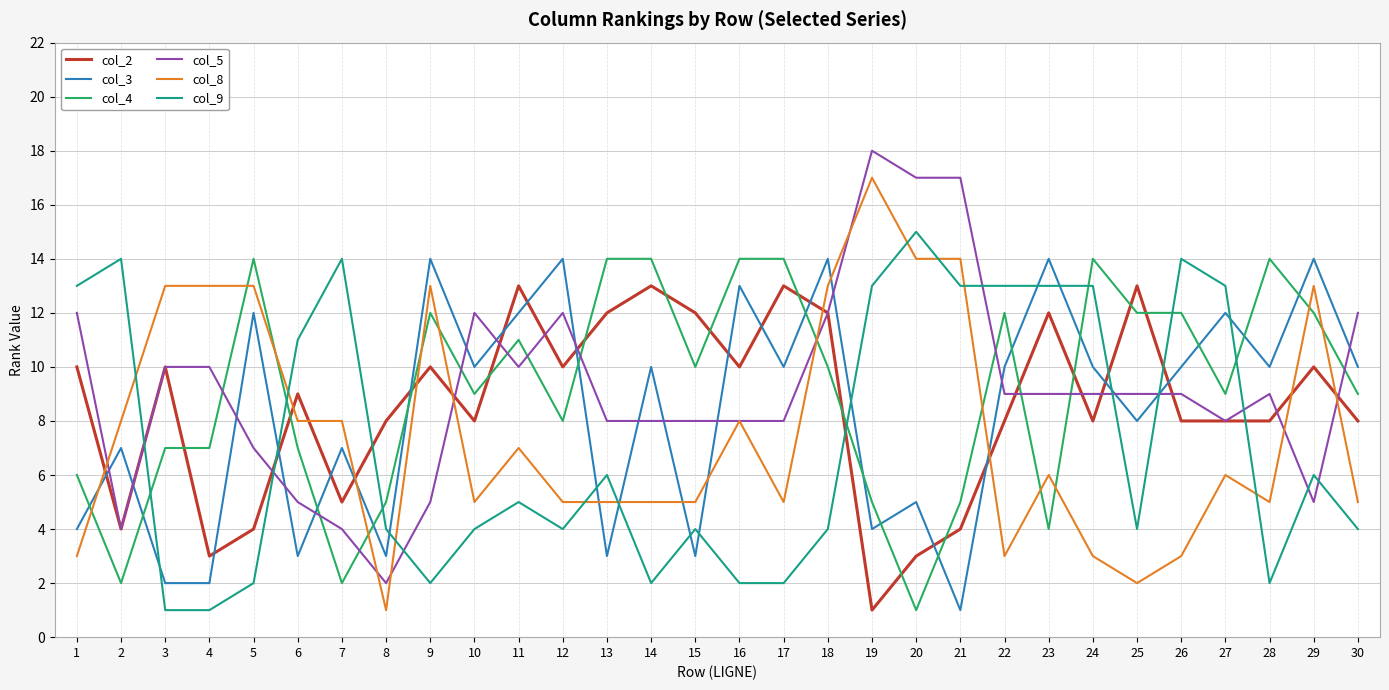

What is the sum of all col_4 values?

275